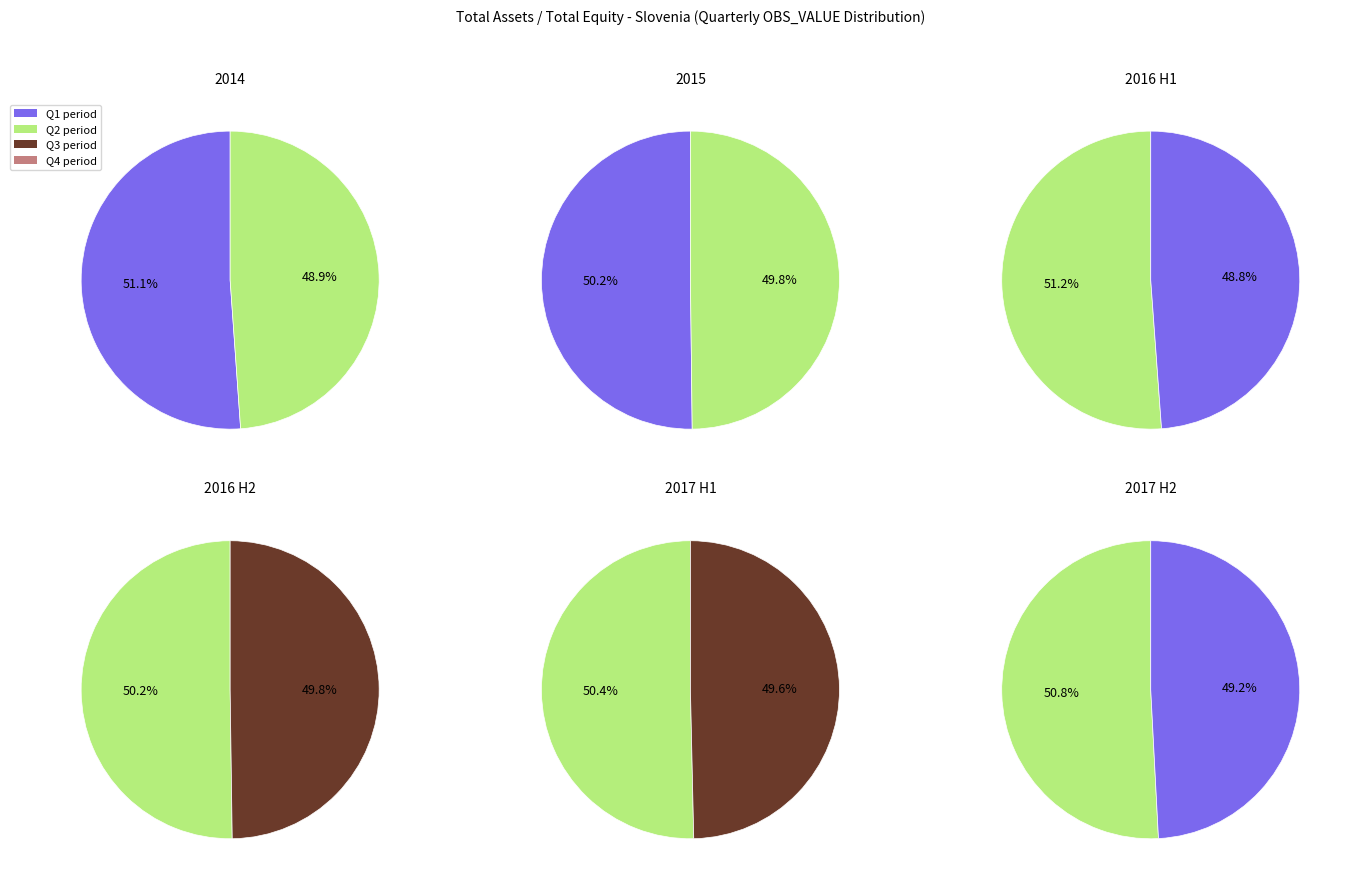

Count the number of slices in the pie.

12